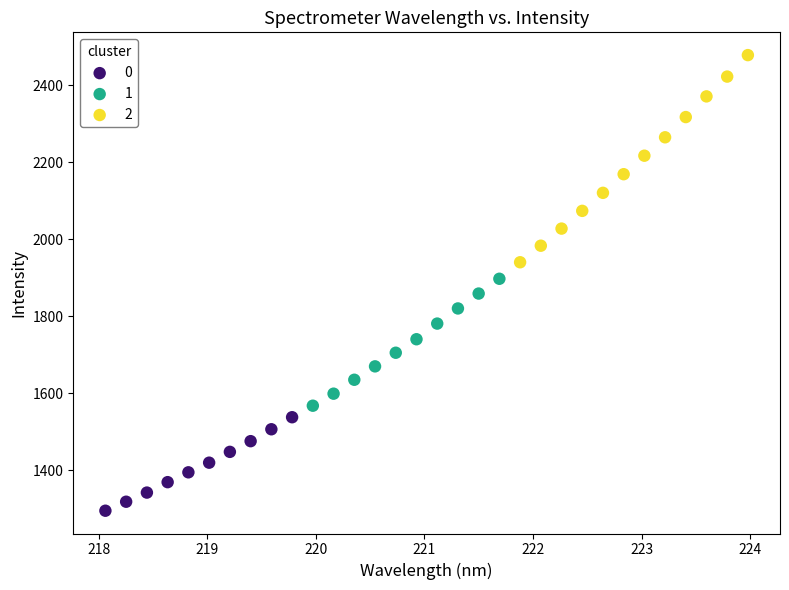

Which series reaches the minimum Y coordinate?

0